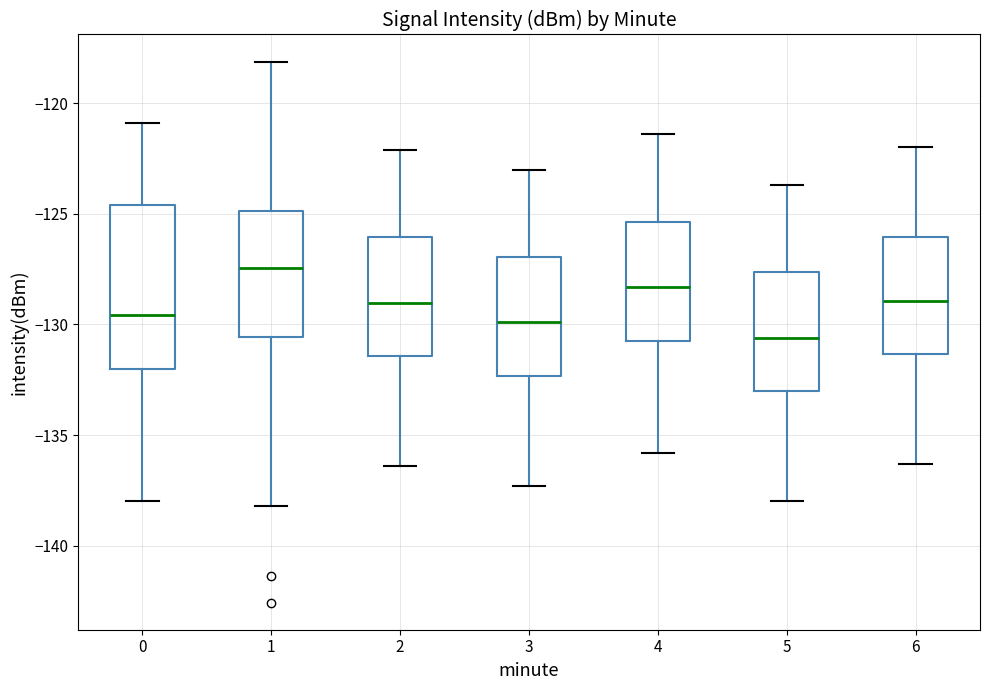

Which box's median line is the lowest?

5